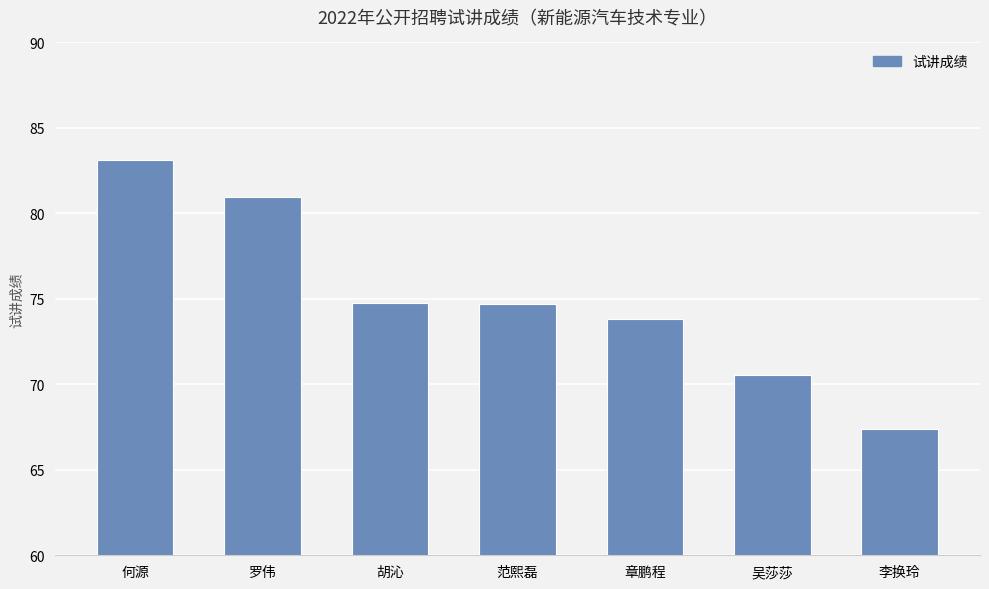

Which label corresponds to the largest value in the chart?

何源